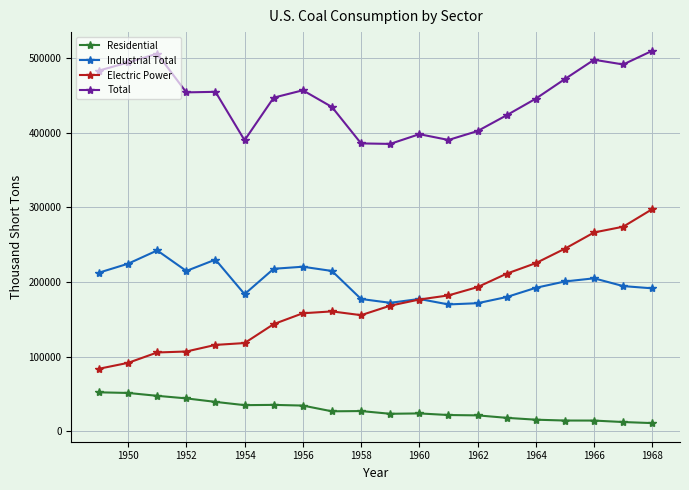

Which series has the widest spread of values?

Electric Power